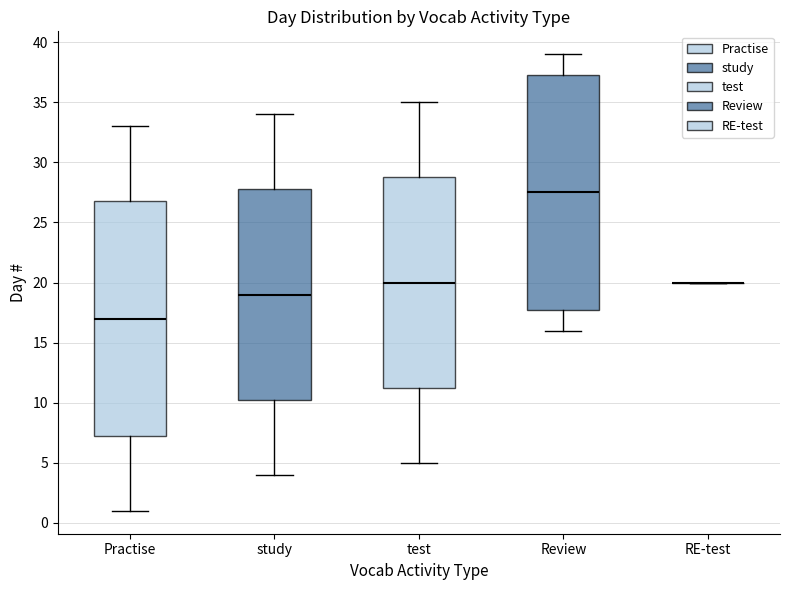

Where does the lower whisker of the box for study end on the y-axis? The values are not printed on the chart, so give them approximately, as read against the axis.

4.0